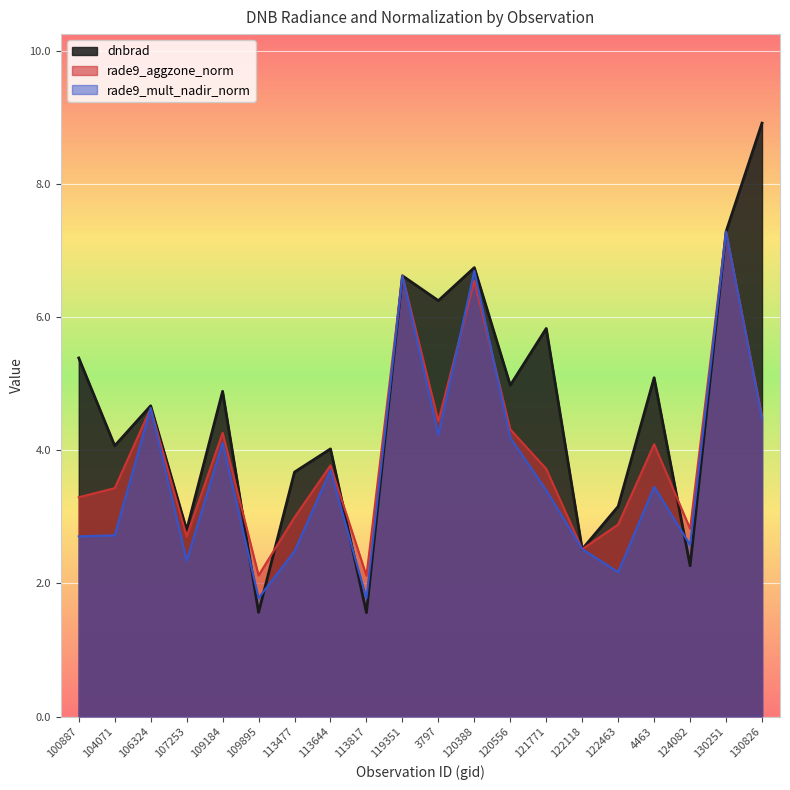

The rade9_aggzone_norm series shows 6.5 at 120388. True or false?

True